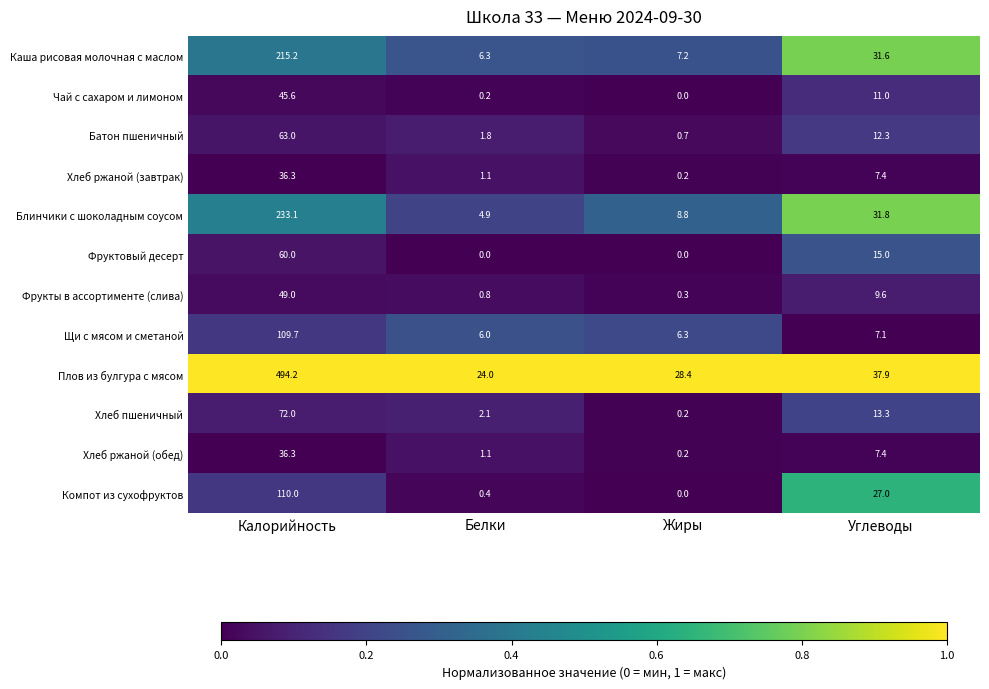

Which series has the largest range (max minus min)?

Плов из булгура с мясом